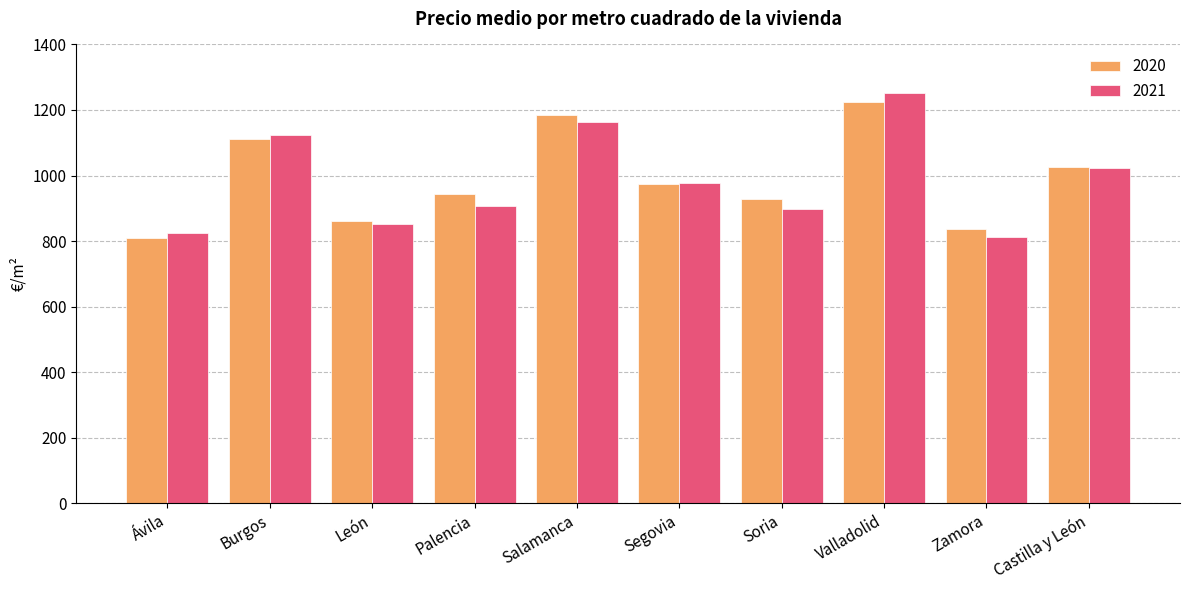

At which label does 2020 reach its minimum?

Ávila